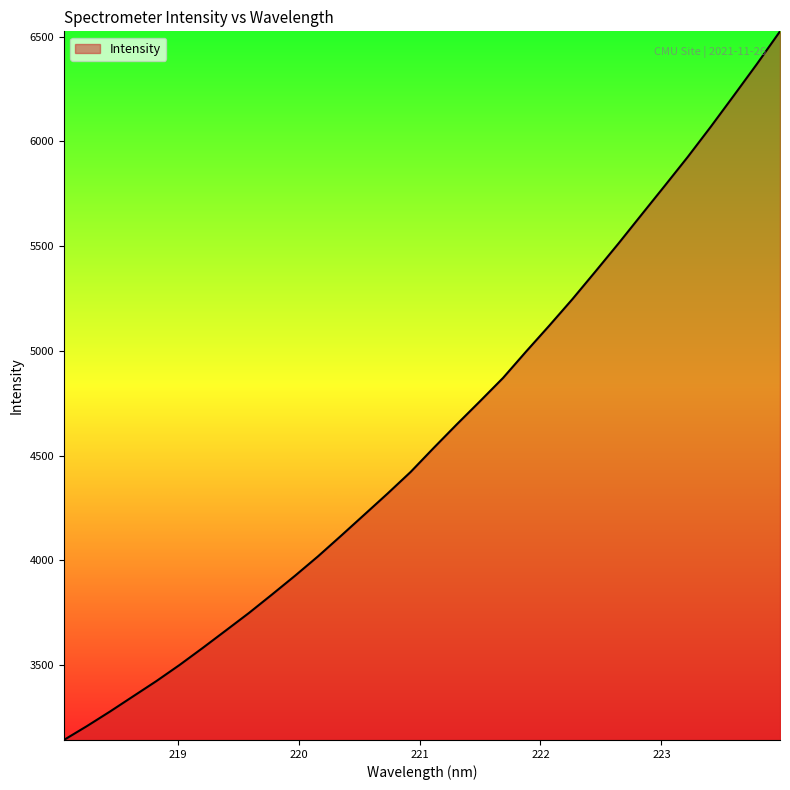

What is the minimum value shown in the chart?

3143.1